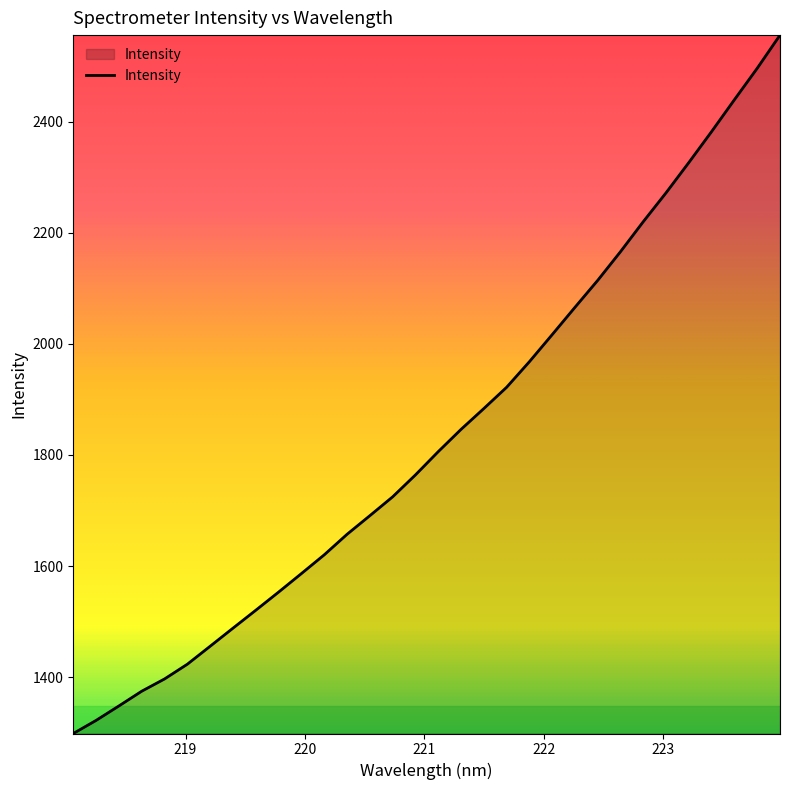

What is the difference between the maximum and minimum values?

1257.7